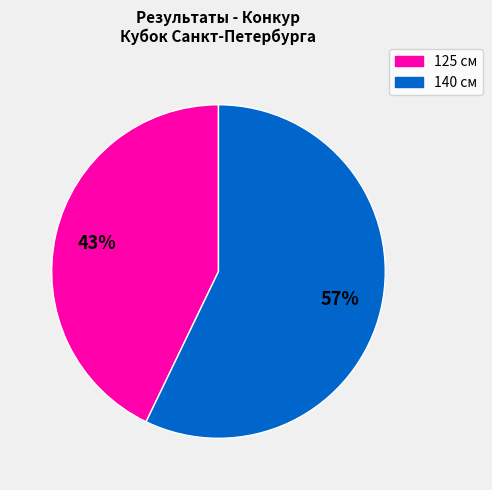

Count the number of slices in the pie.

2